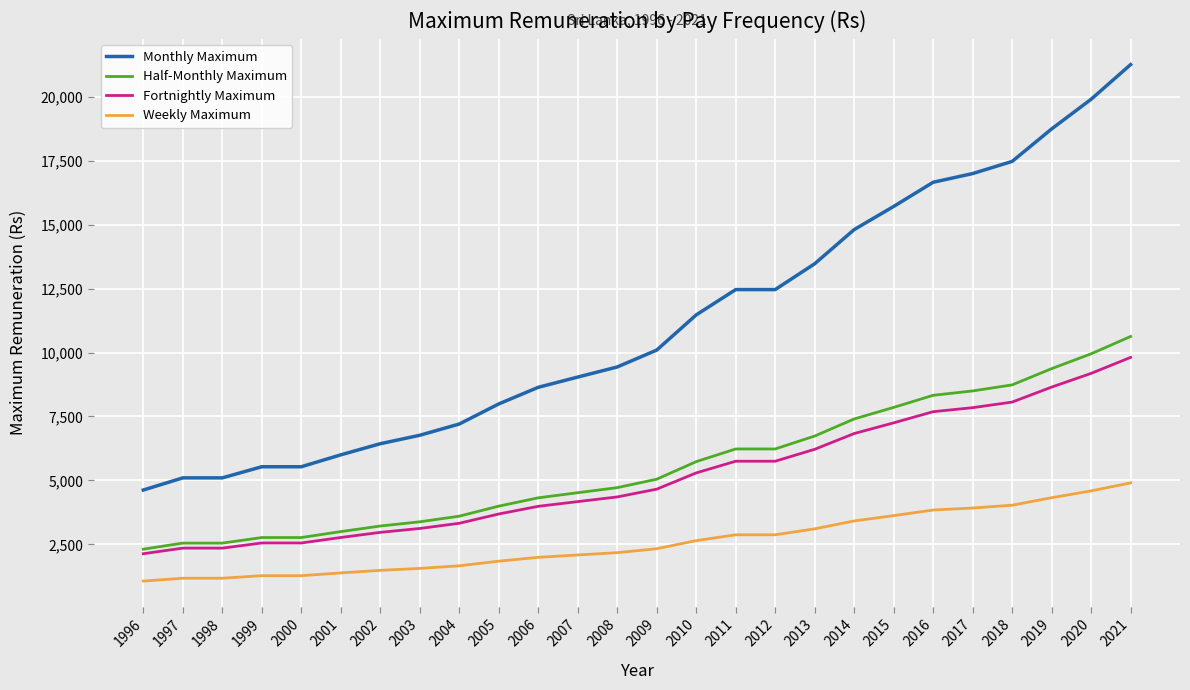

Is the value of Fortnightly Maximum at 2016 greater than the value of Half-Monthly Maximum at 2009?

Yes